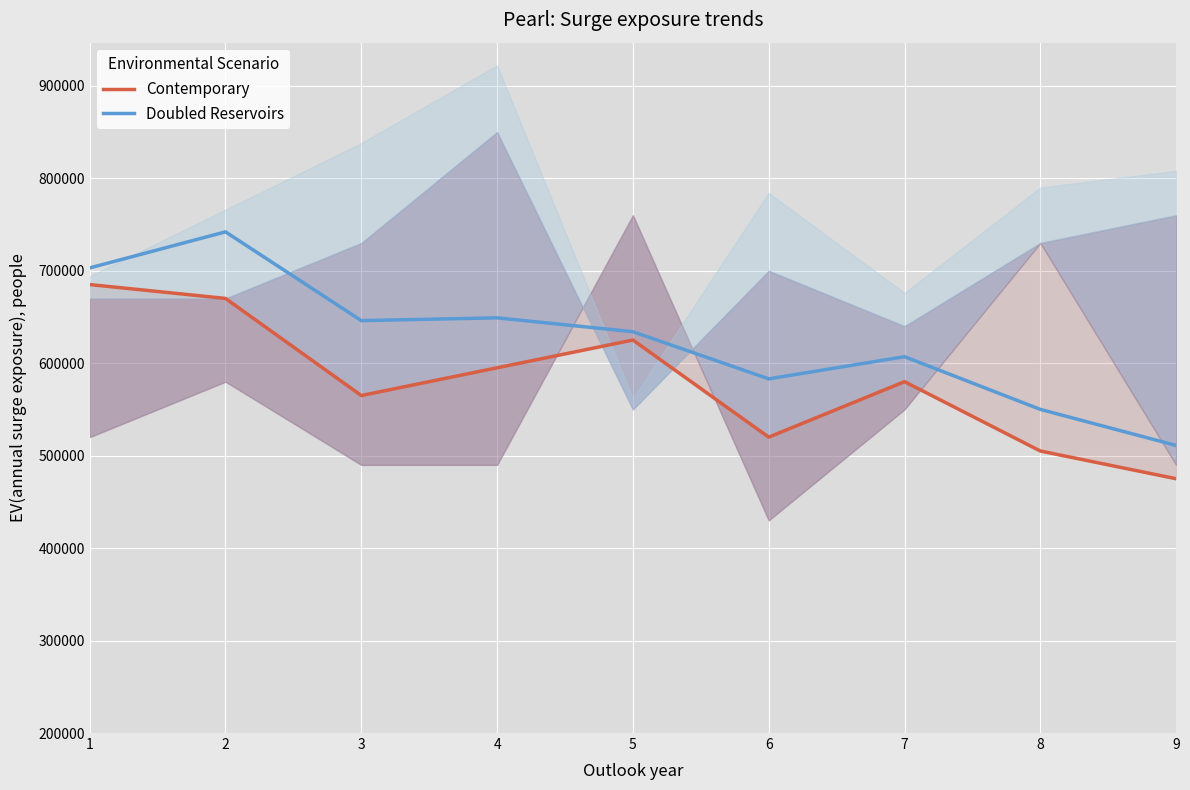

Read the Doubled Reservoirs value at 2, to the nearest 100.

742000